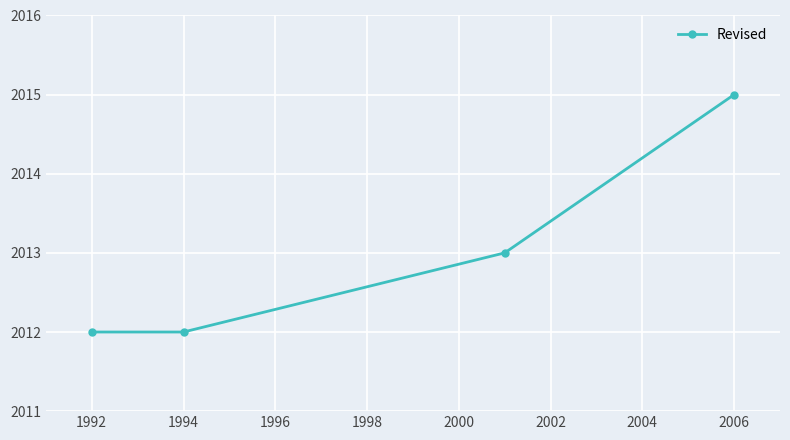

How many lines are shown in the chart?

1